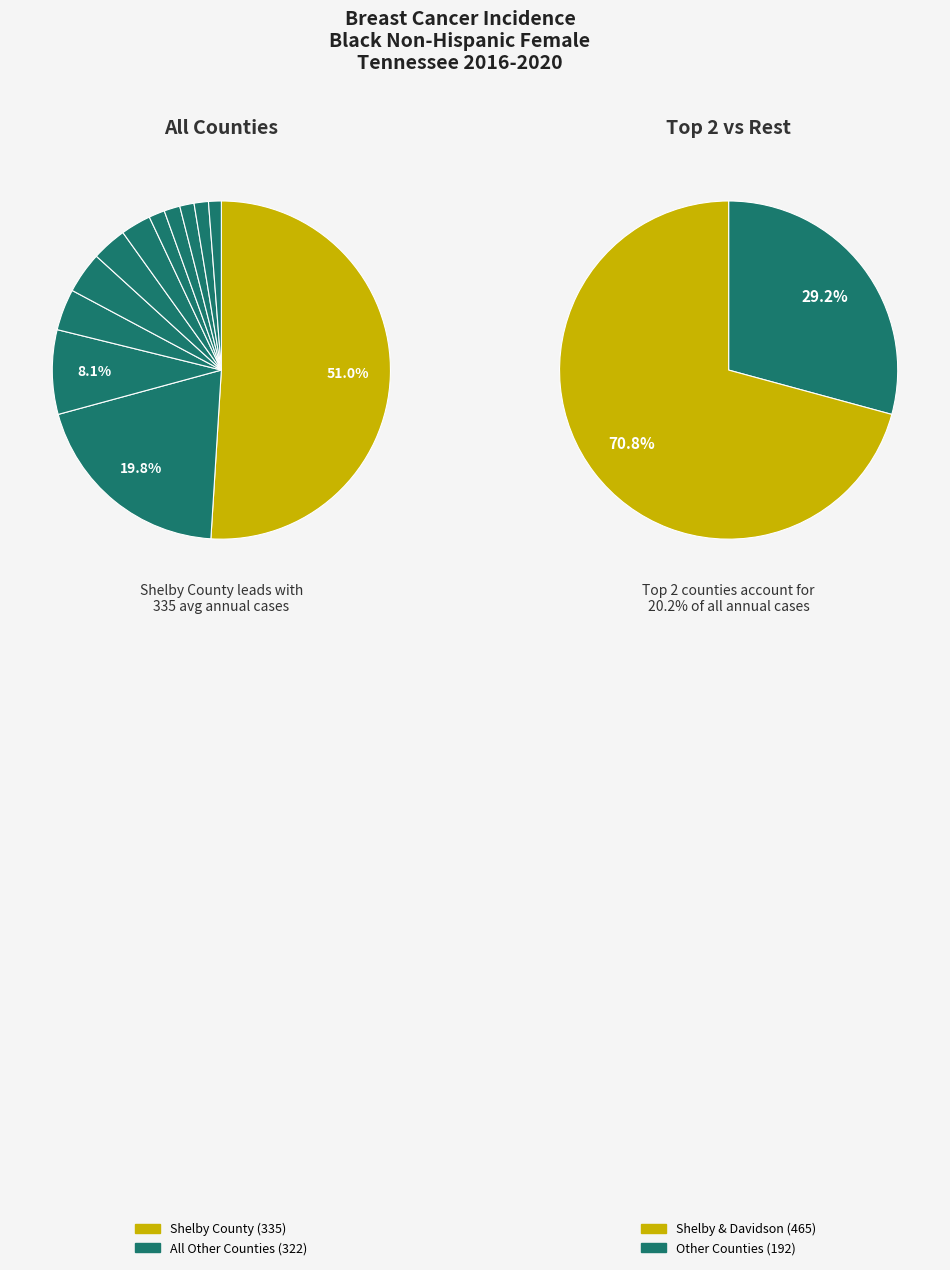

The Maury County slice represents 2% of the pie. True or false?

True